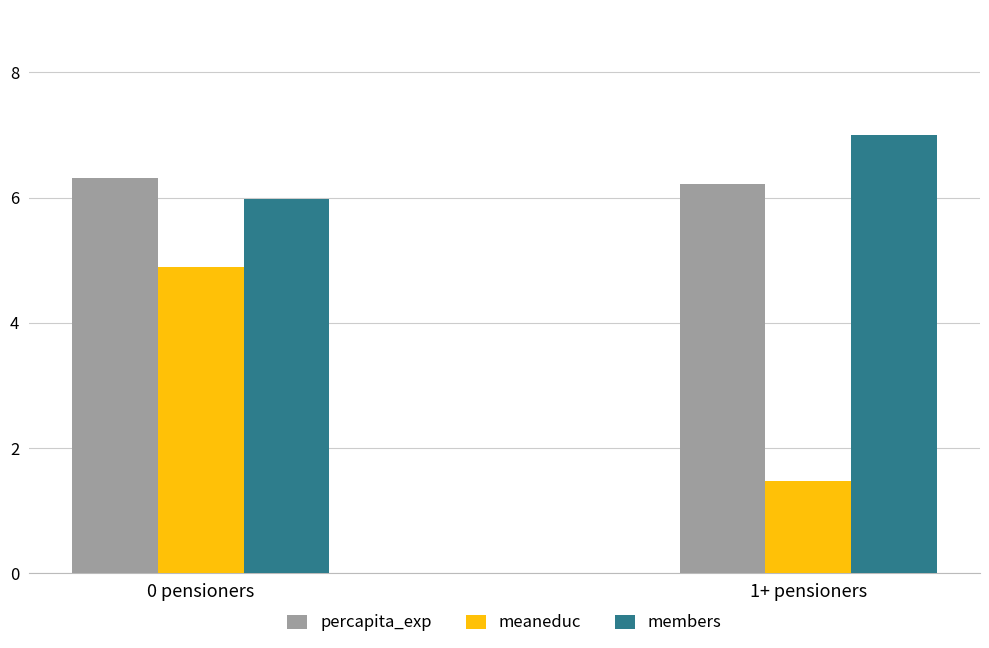

What is the label of the 2nd bar from the left?

1+ pensioners